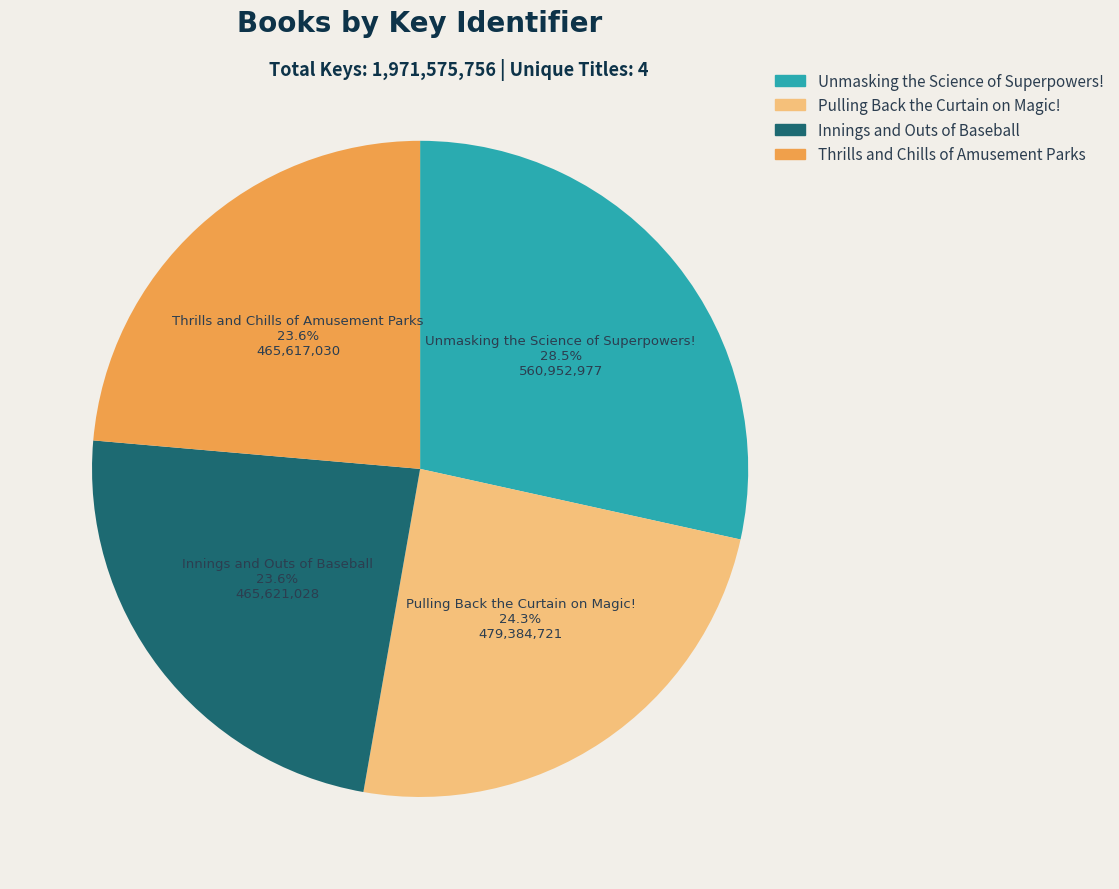

How many slices are in this pie chart?

4